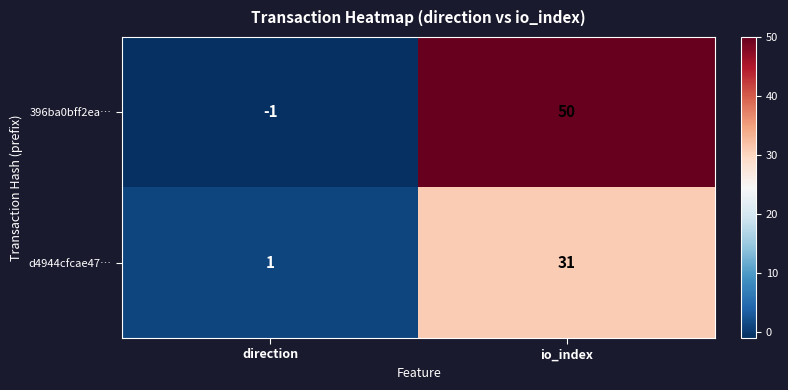

Is it true that 396ba0bff2ea… equals 78 at io_index?

False